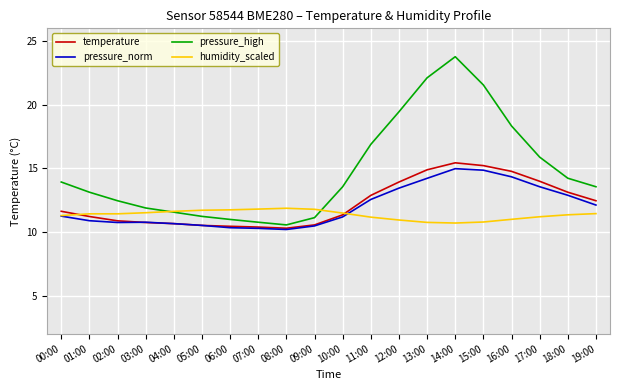

Does the chart have visible grid lines?

Yes